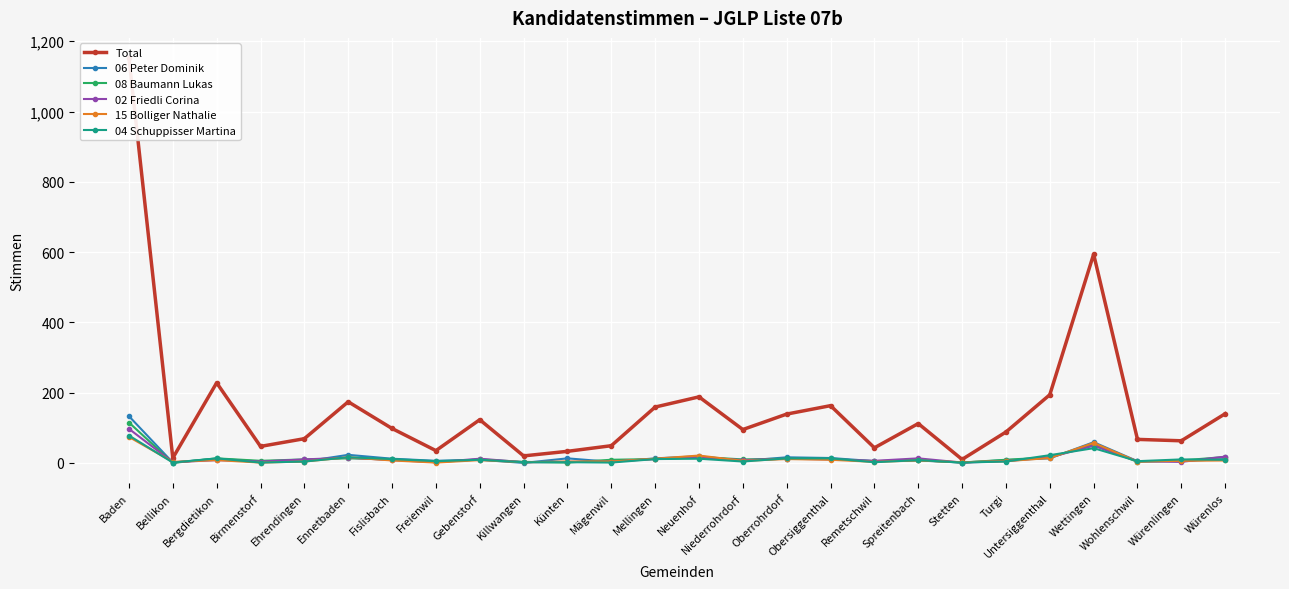

How many lines are shown in the chart?

6